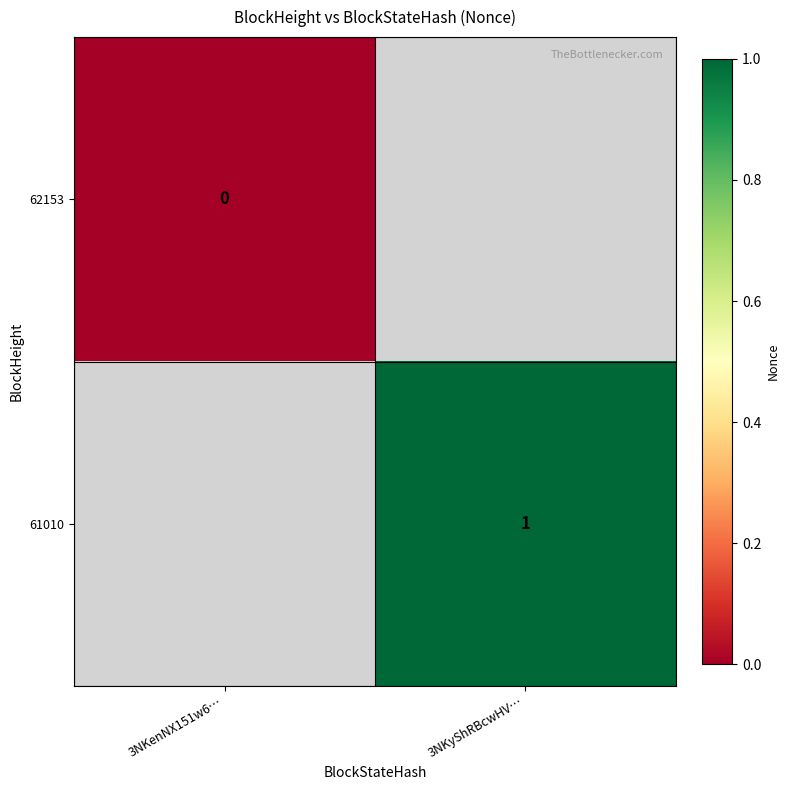

Is the value of 62153 at 3NKenNX151w6… greater than the value of 61010 at 3NKyShRBcwHV…?

No